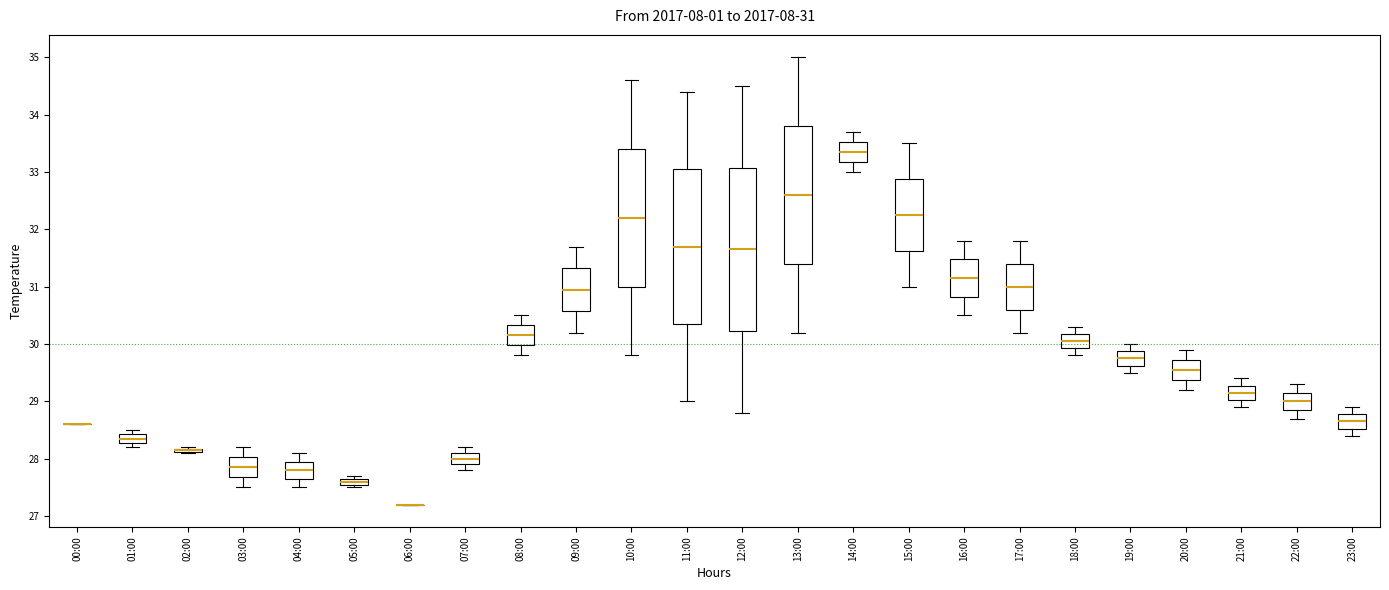

Comparing the boxes themselves (not the whiskers), which one is the tallest?

12:00